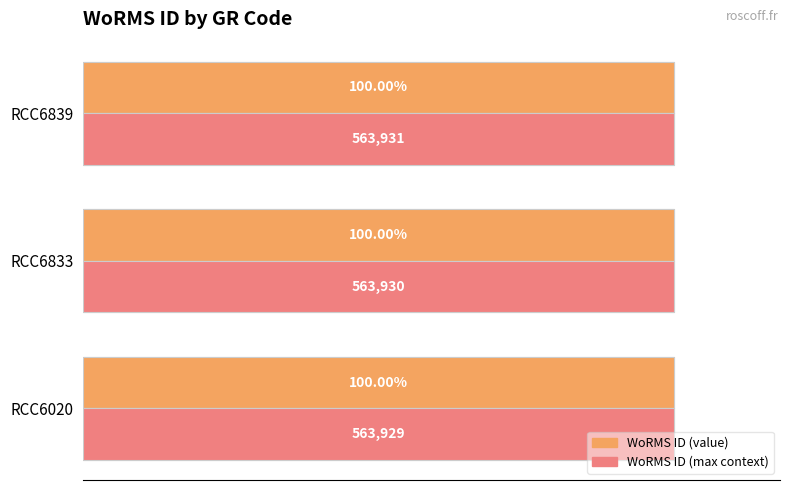

How many data points does each series have?

3